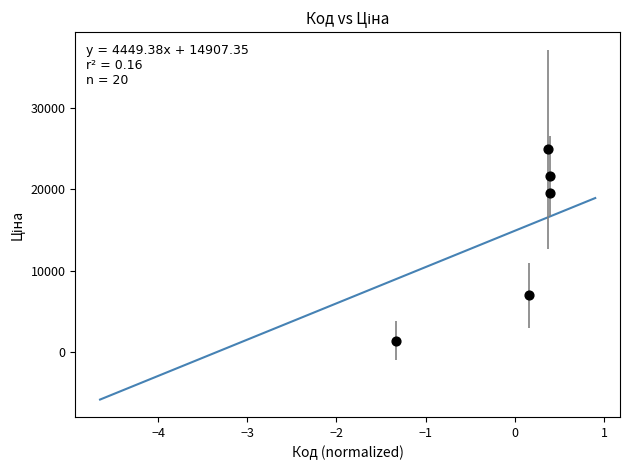

What is the range of Y values (max minus min)?

23456.7